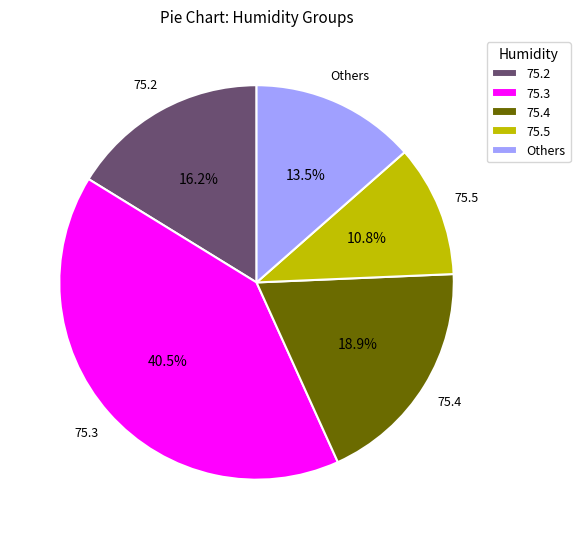

What is the smallest slice in the pie chart?

75.5